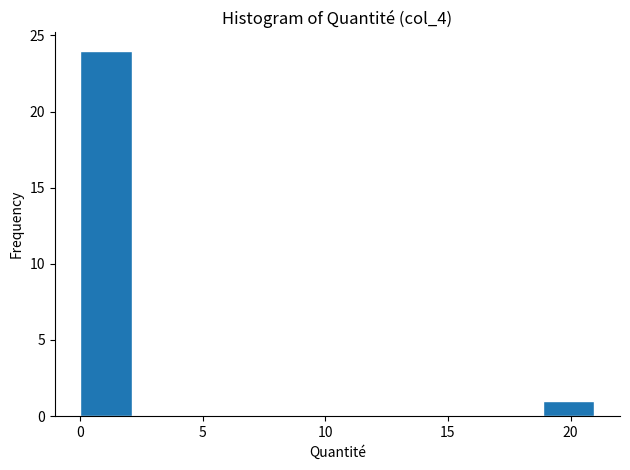

Reading left to right, transcribe this chart: for each bar, give the range it covers on the x-axis and its height. Neither the bar edges nor the heights are printed on the chart, so give them approximately, as read against the axes.

0.0 to 2.0: 24
2.0 to 4.0: 0
4.0 to 6.5: 0
6.5 to 8.5: 0
8.5 to 10.5: 0
10.5 to 12.5: 0
12.5 to 14.5: 0
14.5 to 17.0: 0
17.0 to 19.0: 0
19.0 to 21.0: 1